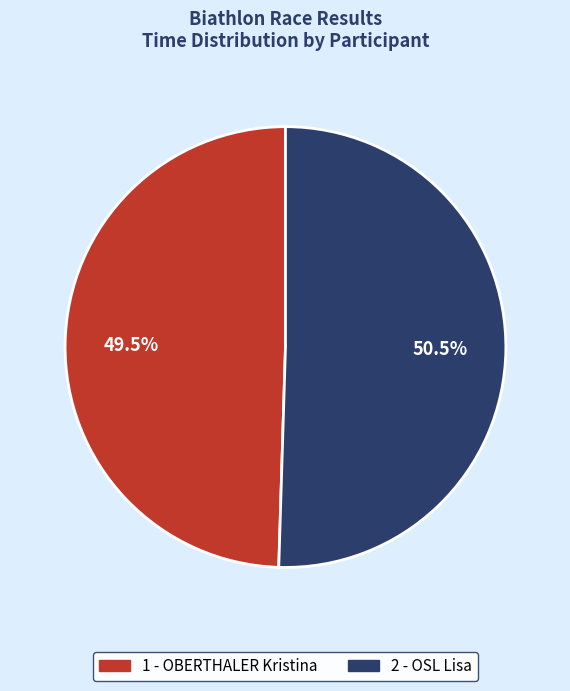

Does any single category account for the majority?

Yes